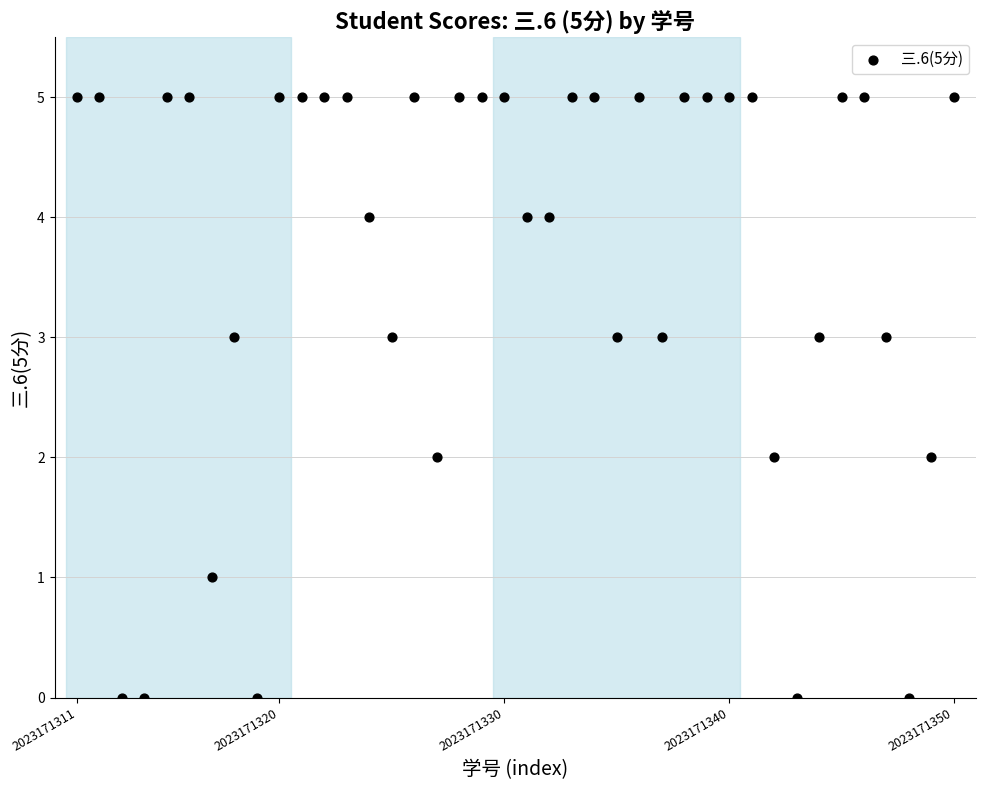

What is the range of Y values (max minus min)?

5